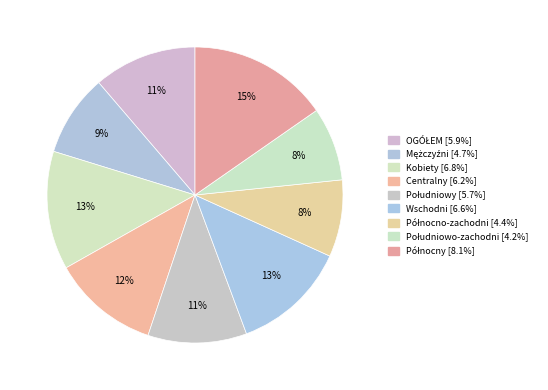

Combined, what portion of the pie is Południowo-zachodni and Centralny?

19.7%